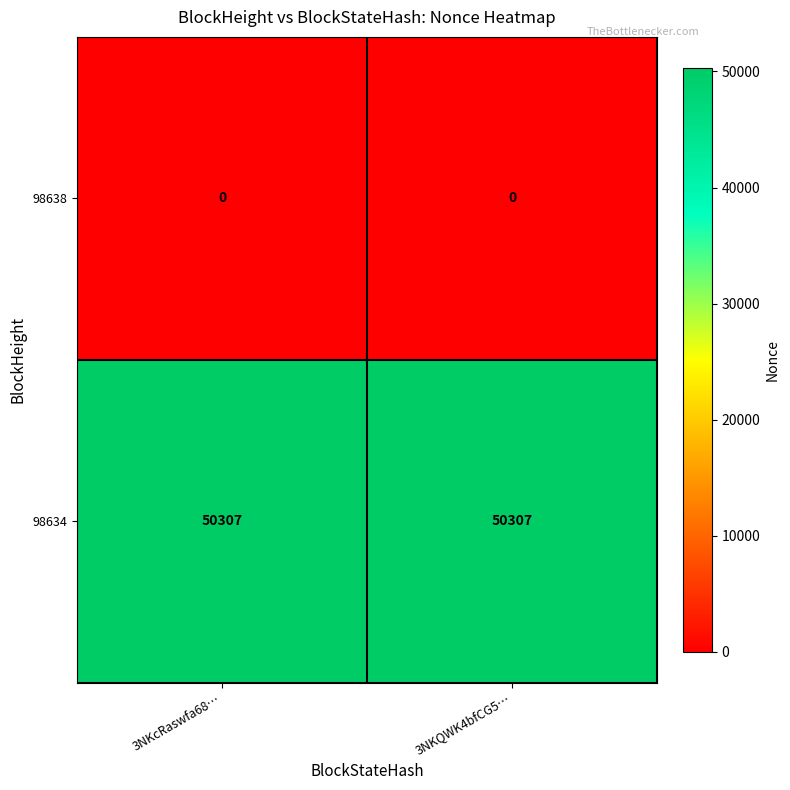

What is the greatest value displayed?

50307